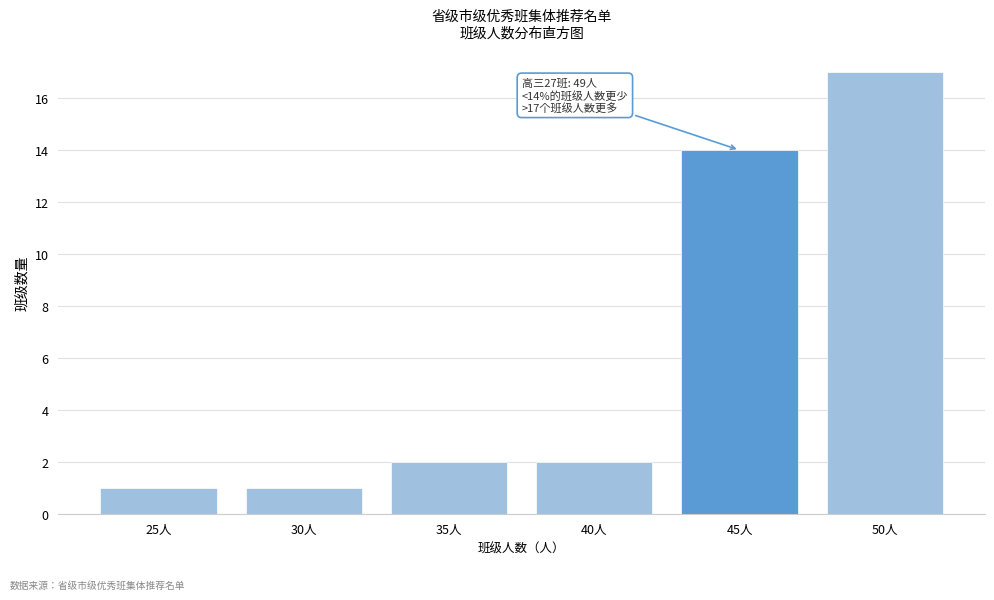

Reading left to right, what are all the values shown in this chart?

25人=1	30人=1	35人=2	40人=2	45人=14	50人=17